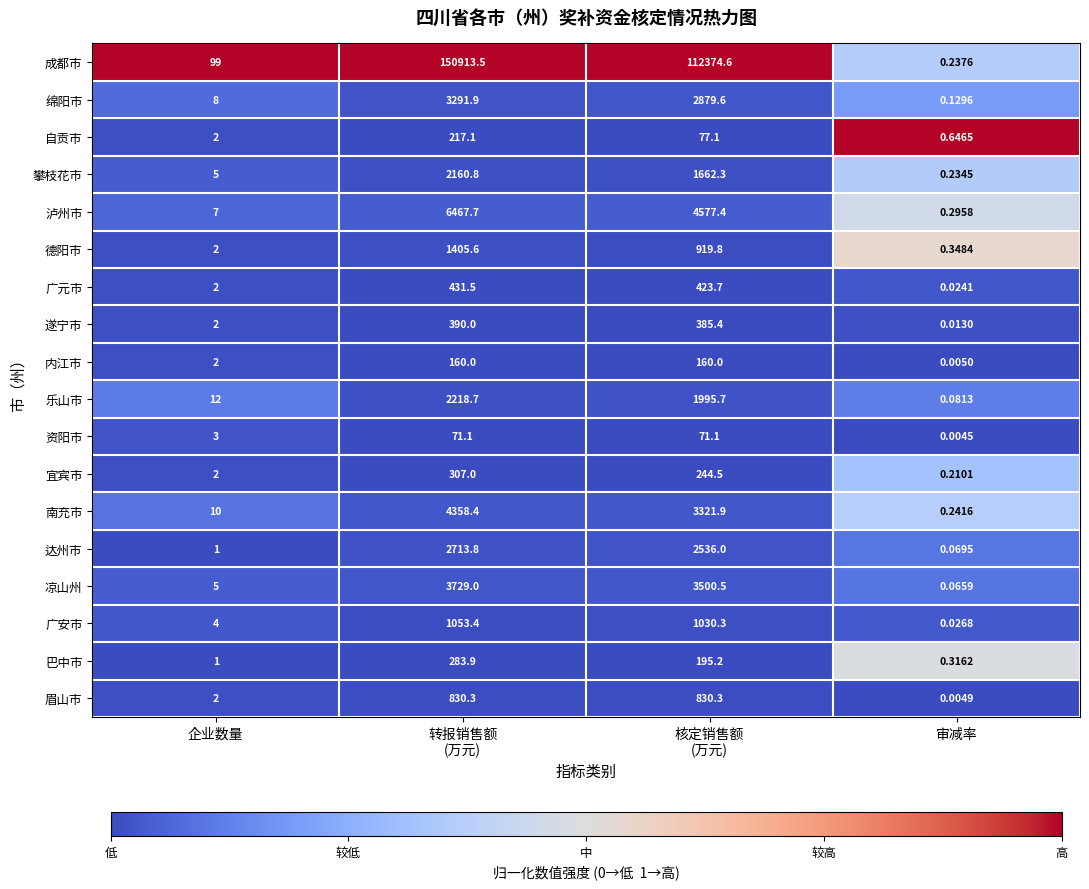

At which label does 德阳市 reach its minimum?

审减率